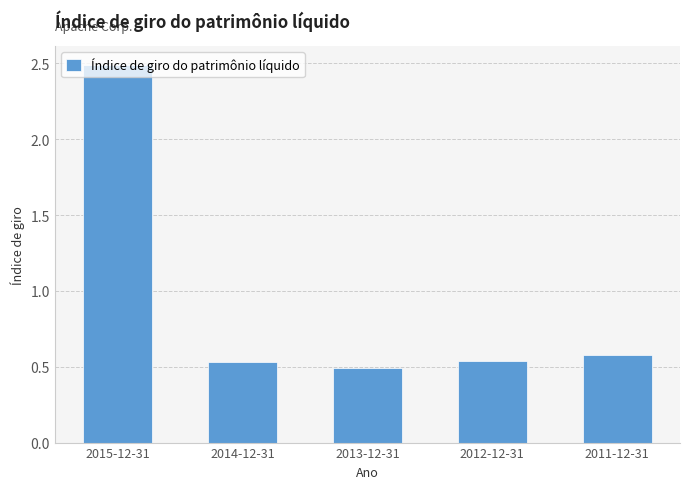

True or false: the data shows 0.7 at 2012-12-31.

False